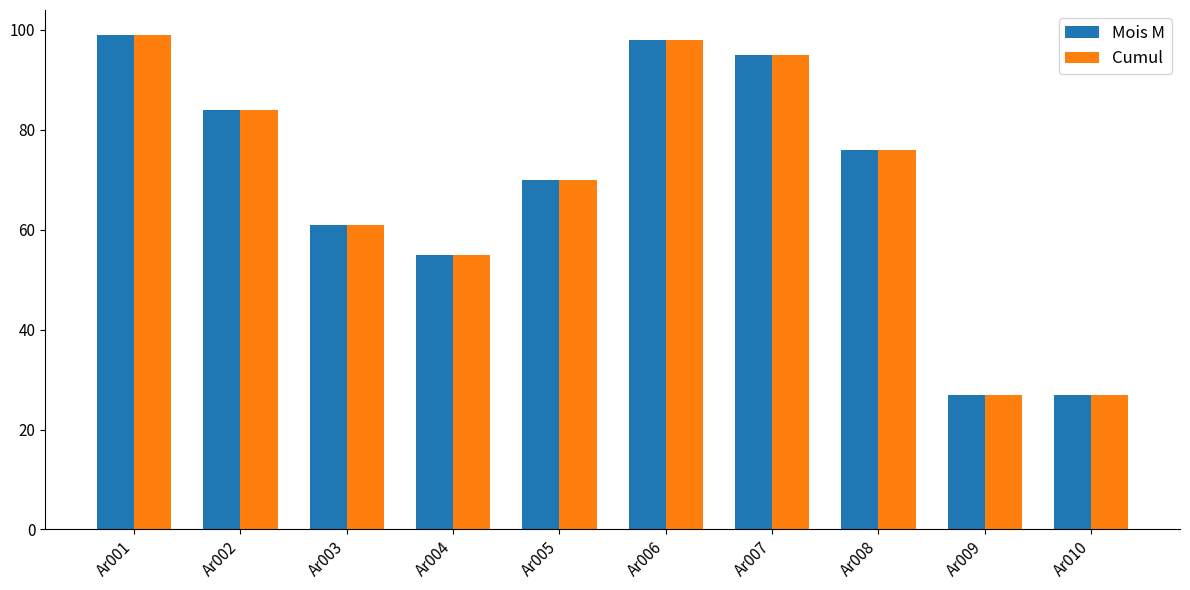

At which category is the sum across all series the highest?

Ar001